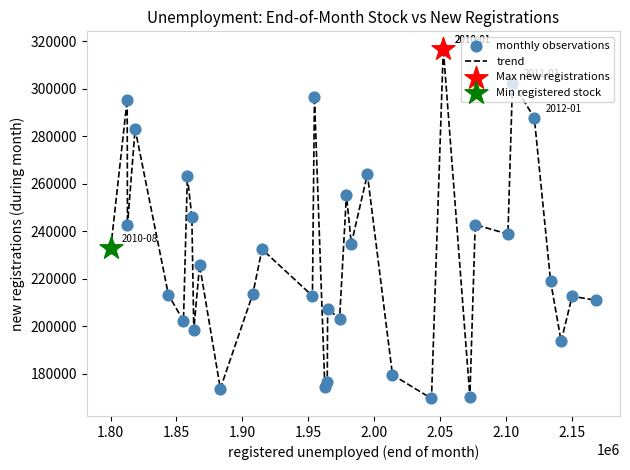

What is the minimum value shown in the chart?

169576